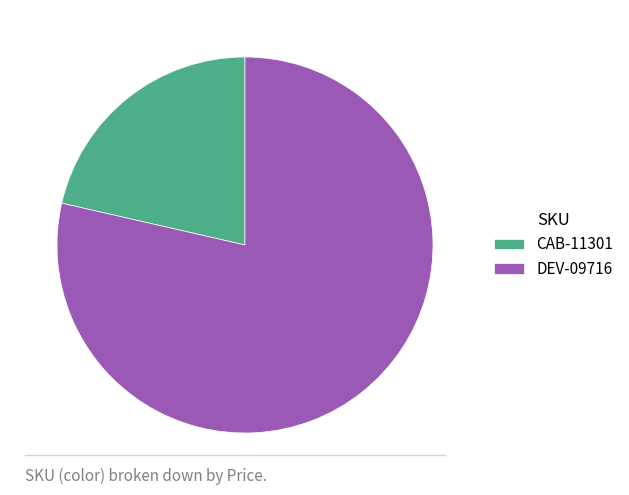

Which category accounts for the majority?

DEV-09716